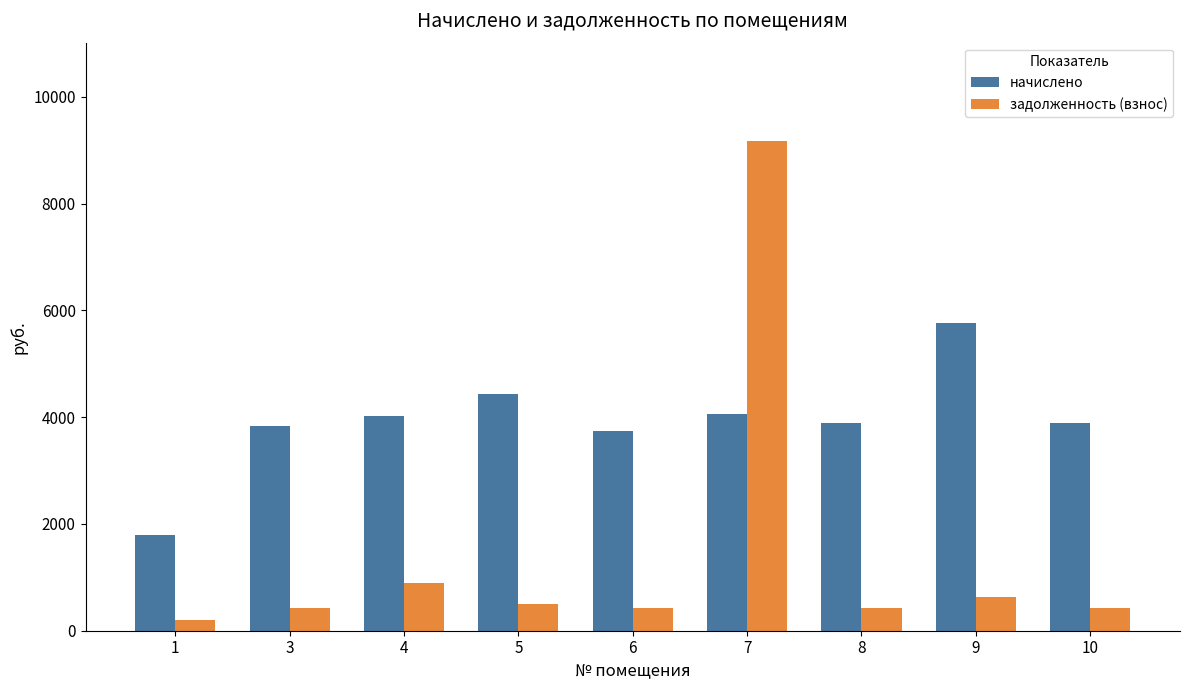

At which label does начислено first exceed 3899?

4